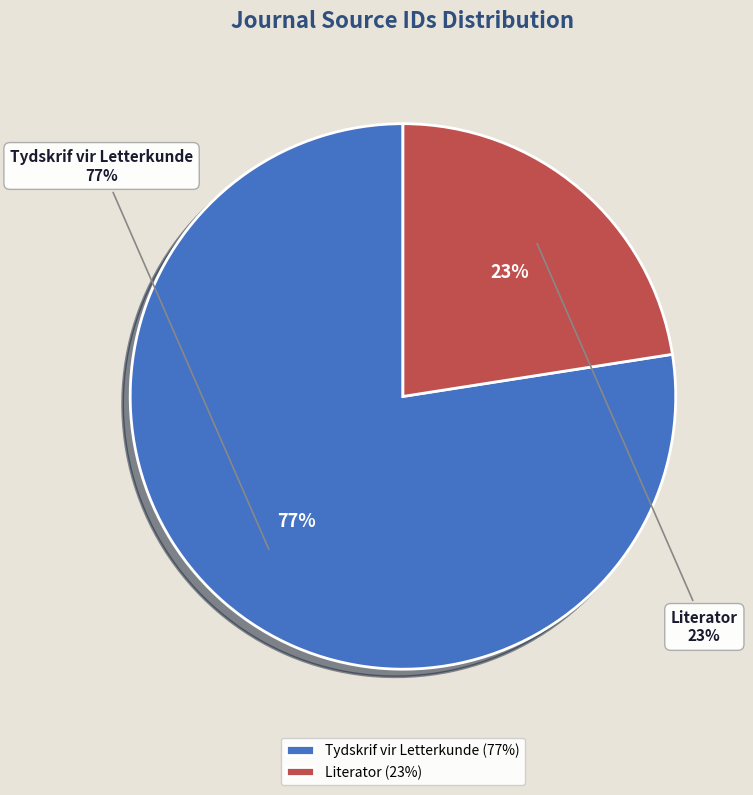

Which category has the smallest portion of the pie?

Literator